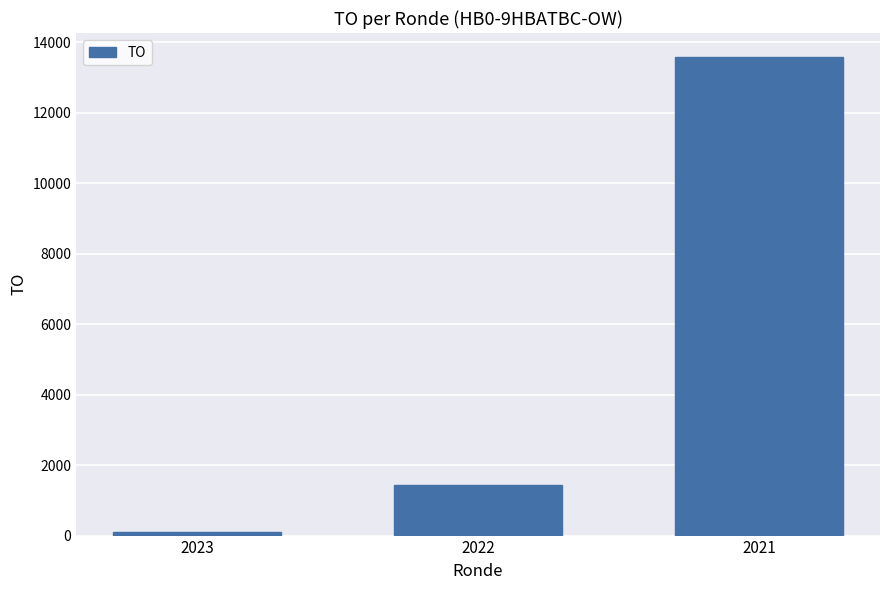

Which has a higher value, 2021 or 2023?

2021